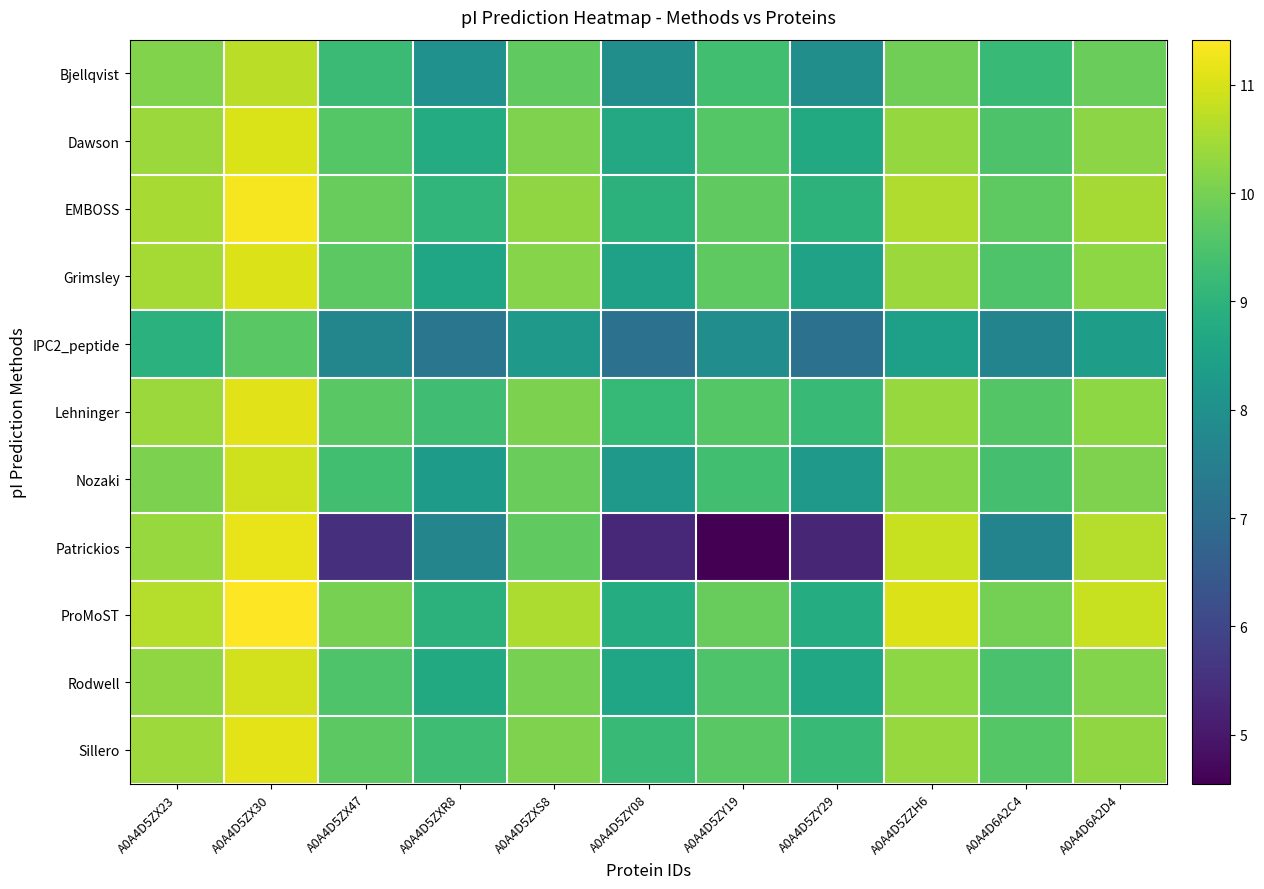

What is the total value across all series at A0A4D5ZX23?

112.6